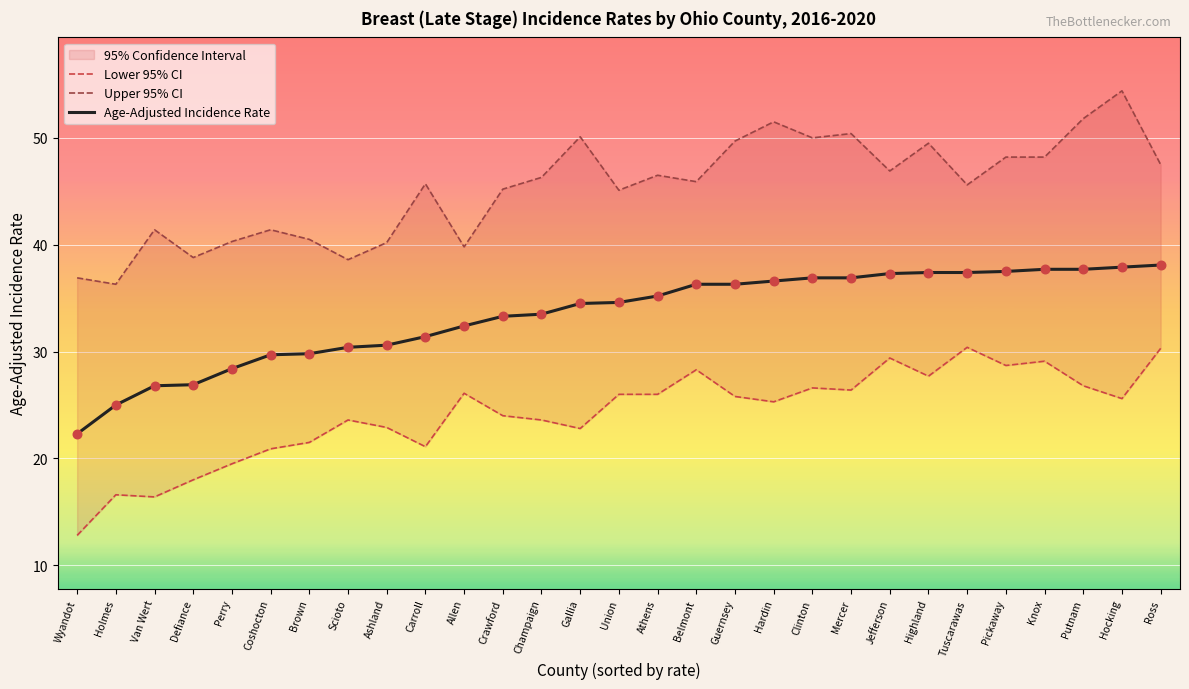

Is the value of Age-Adjusted Incidence Rate at Mercer greater than the value of Upper 95% CI at Union?

No